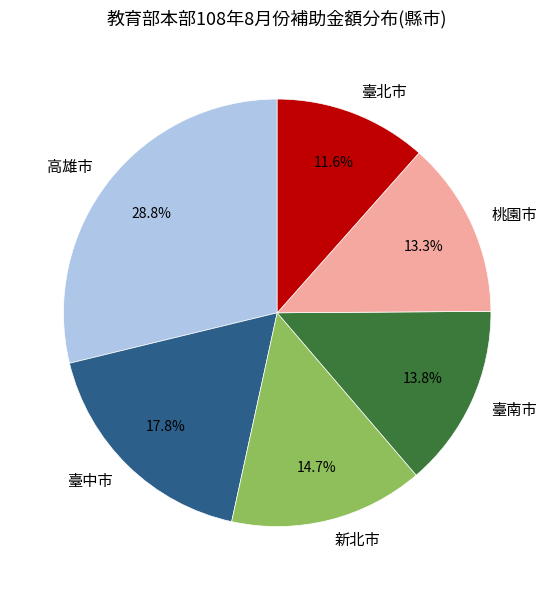

Which has a higher value, 桃園市 or 臺北市?

桃園市